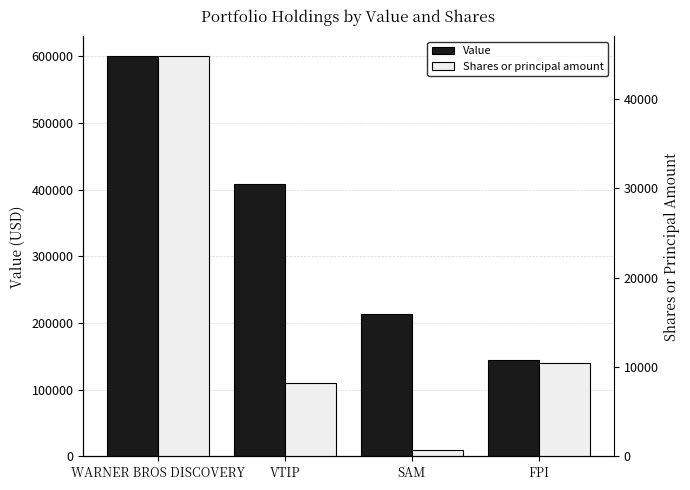

Reading left to right, what are all the values shown in this chart?

Value: WARNER BROS DISCOVERY=600000	VTIP=409000	SAM=214000	FPI=144000
Shares or principal amount: WARNER BROS DISCOVERY=44741	VTIP=8170	SAM=706	FPI=10399